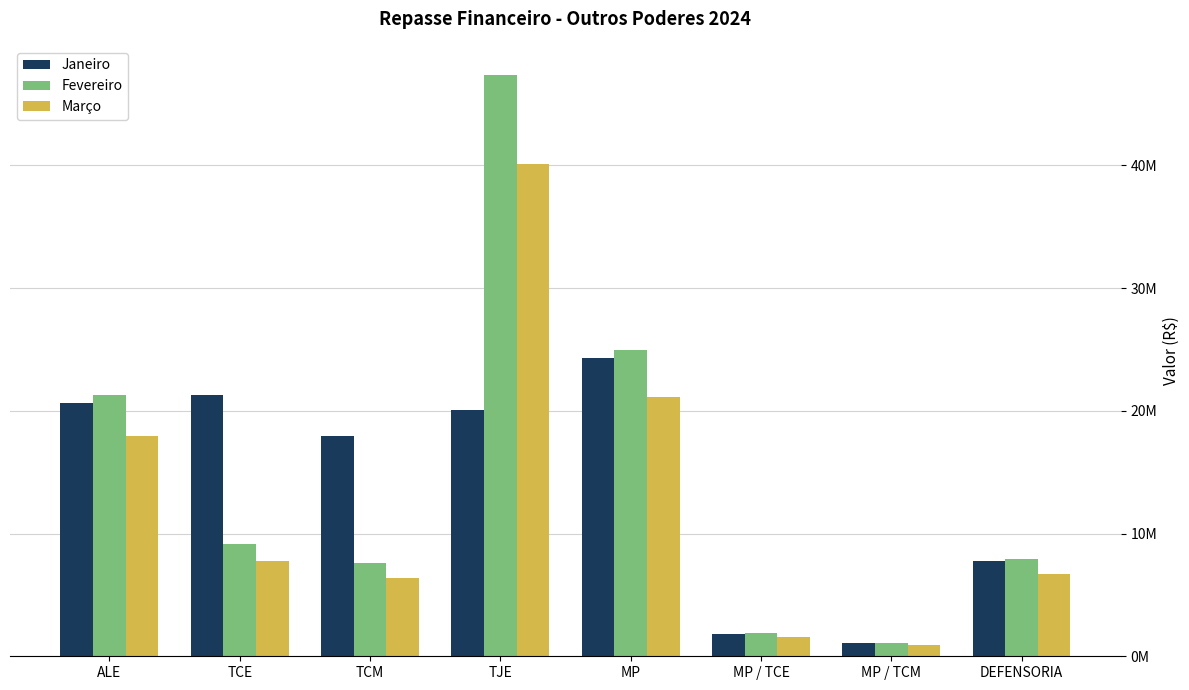

What value does the Março series have at TJE?

40075689.4